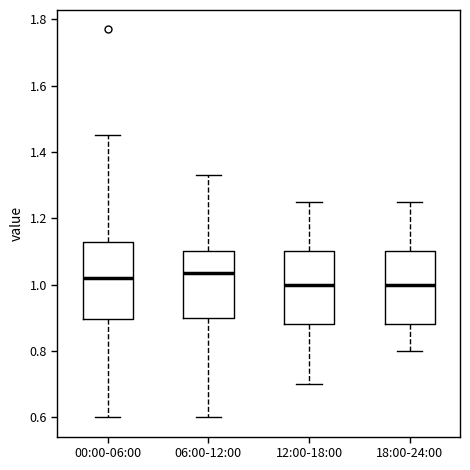

Reading left to right, read every box against the y-axis: the position of its median line, the range the box covers, and the ends of its whiskers. The values are not printed on the chart, so give them approximately, as read against the axis.

00:00-06:00: median 1.02, box 0.90 to 1.14, whiskers 0.60 to 1.46
06:00-12:00: median 1.04, box 0.90 to 1.10, whiskers 0.60 to 1.34
12:00-18:00: median 1.00, box 0.88 to 1.10, whiskers 0.70 to 1.26
18:00-24:00: median 1.00, box 0.88 to 1.10, whiskers 0.80 to 1.26